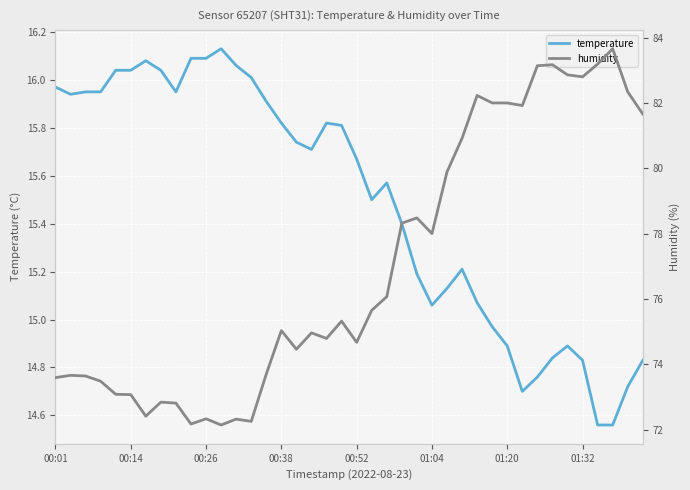

List the series in order of their peak value, highest first.

humidity, temperature